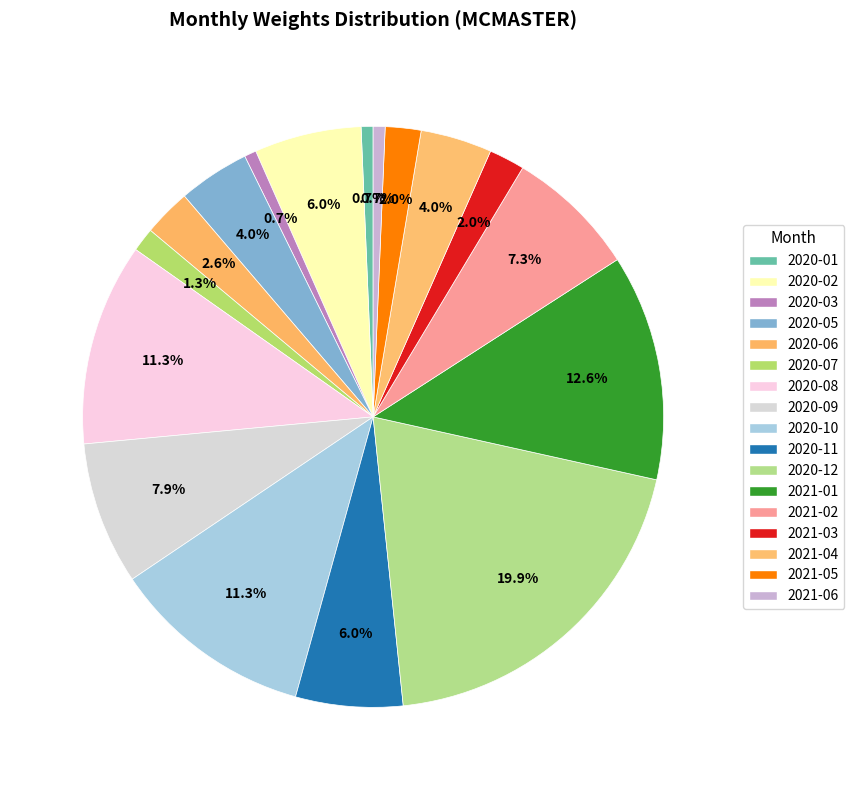

What is the largest slice in the pie chart?

2020-12